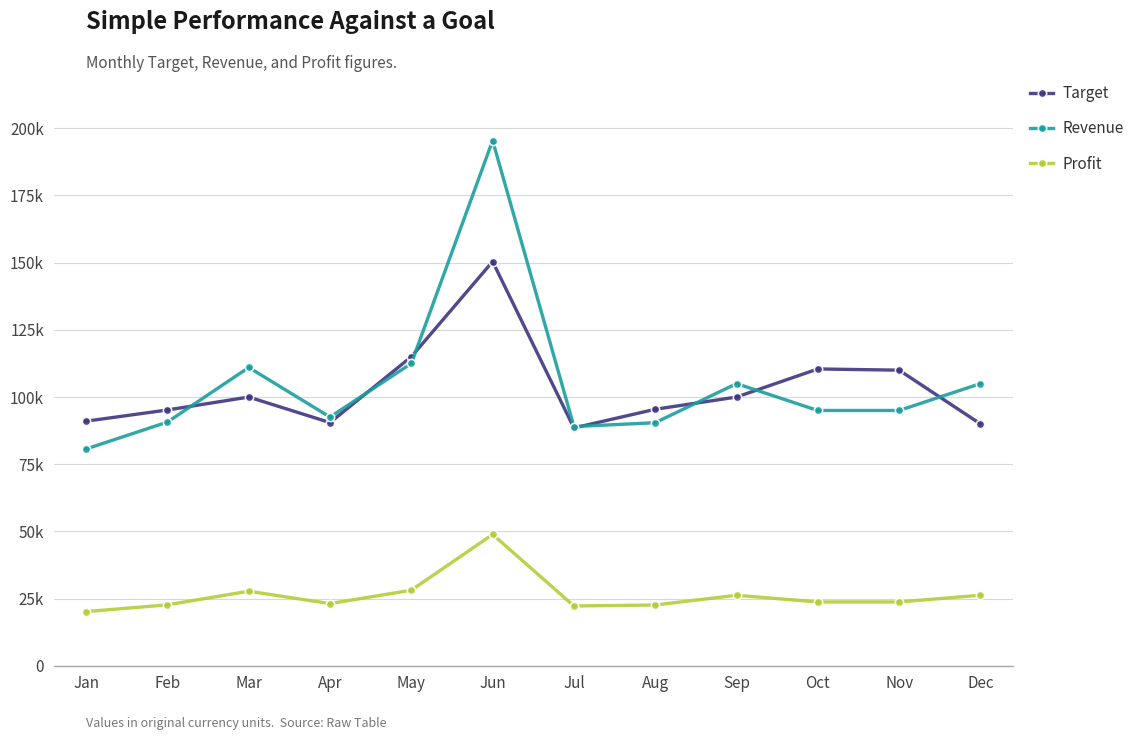

Is this an area chart (filled region under the line)?

No